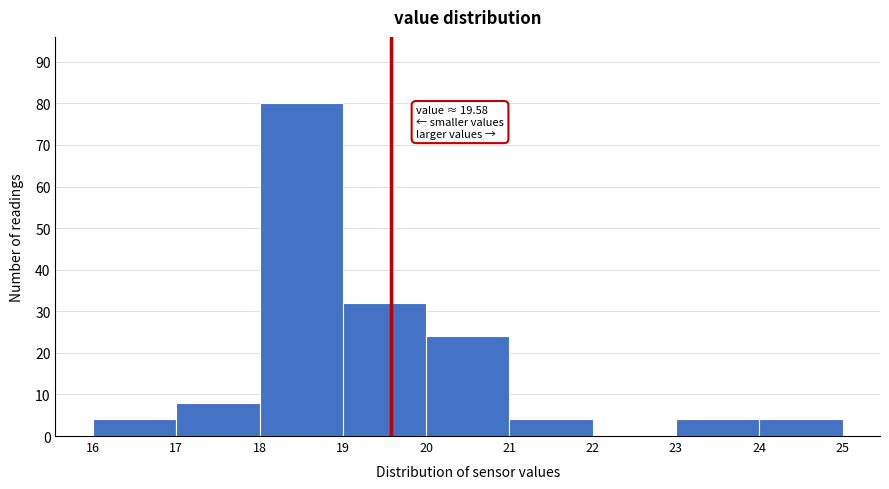

Which range on the x-axis has the tallest bar?

18 to 19